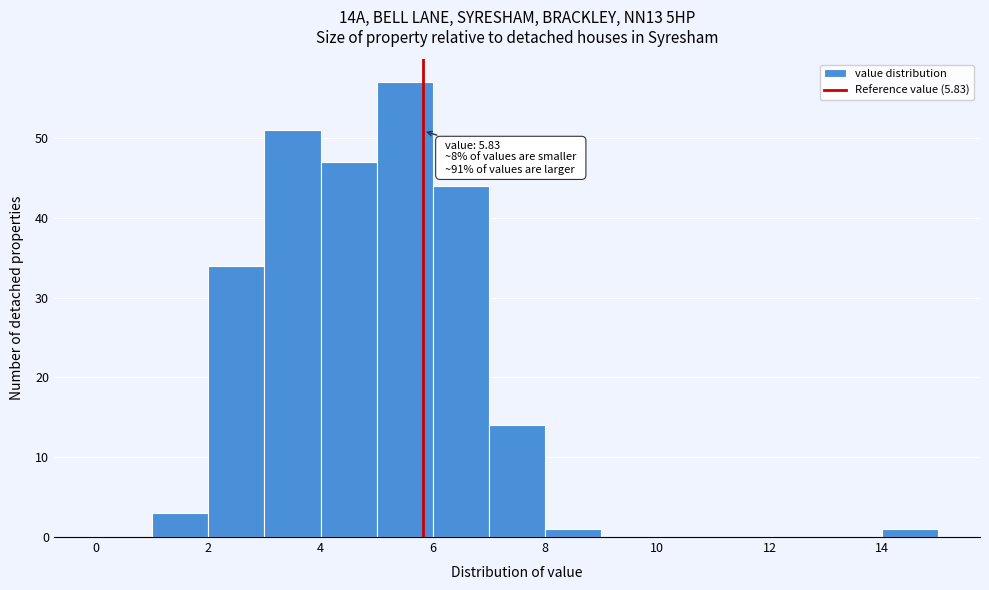

Which range on the x-axis has the tallest bar?

5 to 6